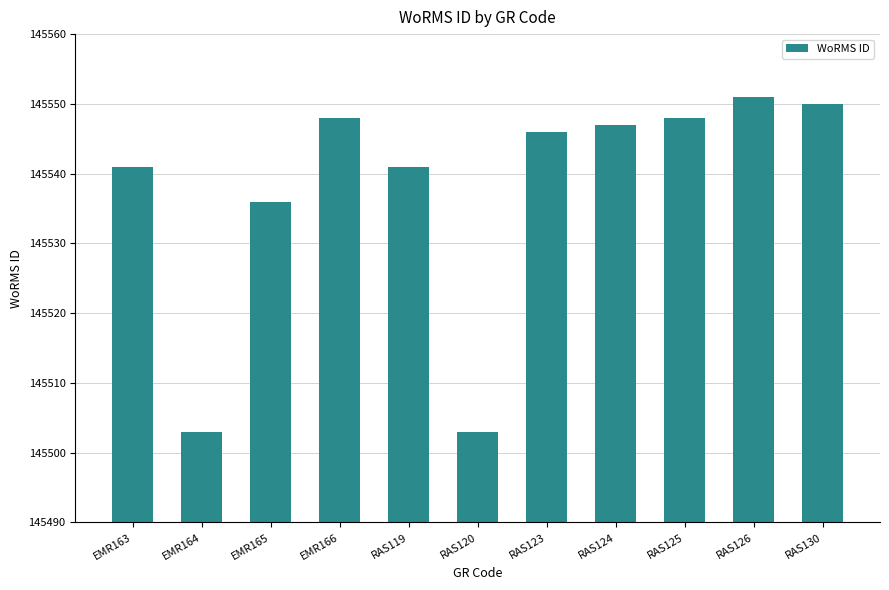

What is the change in value from EMR163 to EMR165?

-5